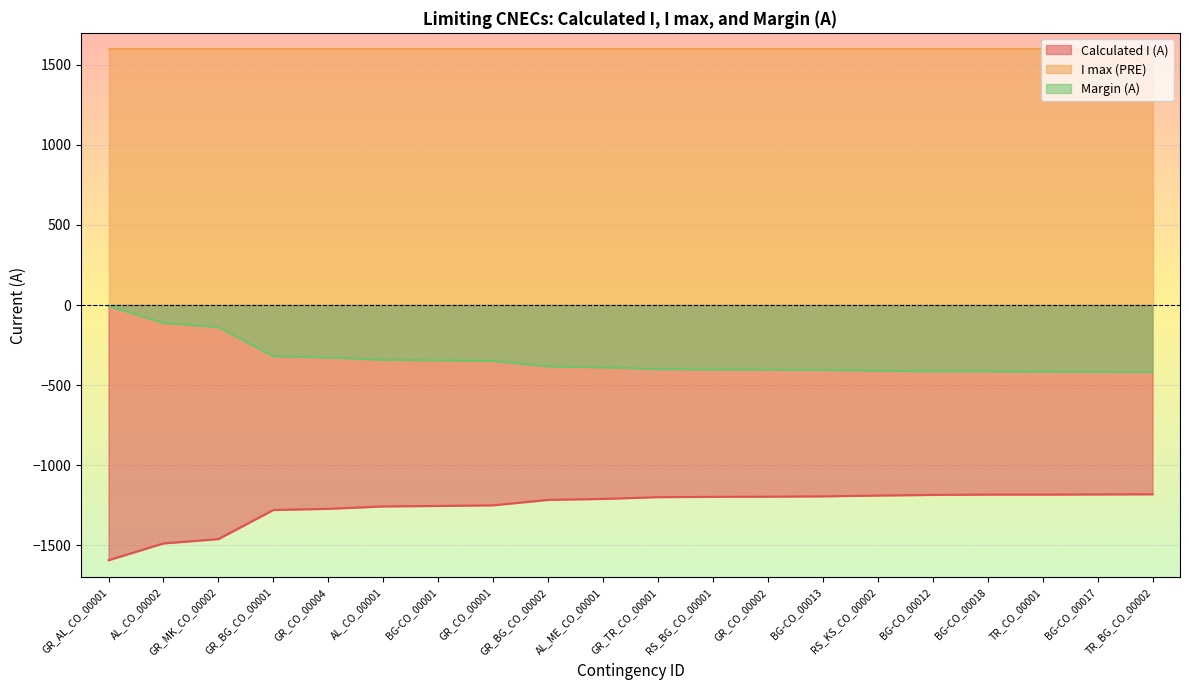

What is the difference between the maximum and minimum values in the Calculated I (A) series?

412